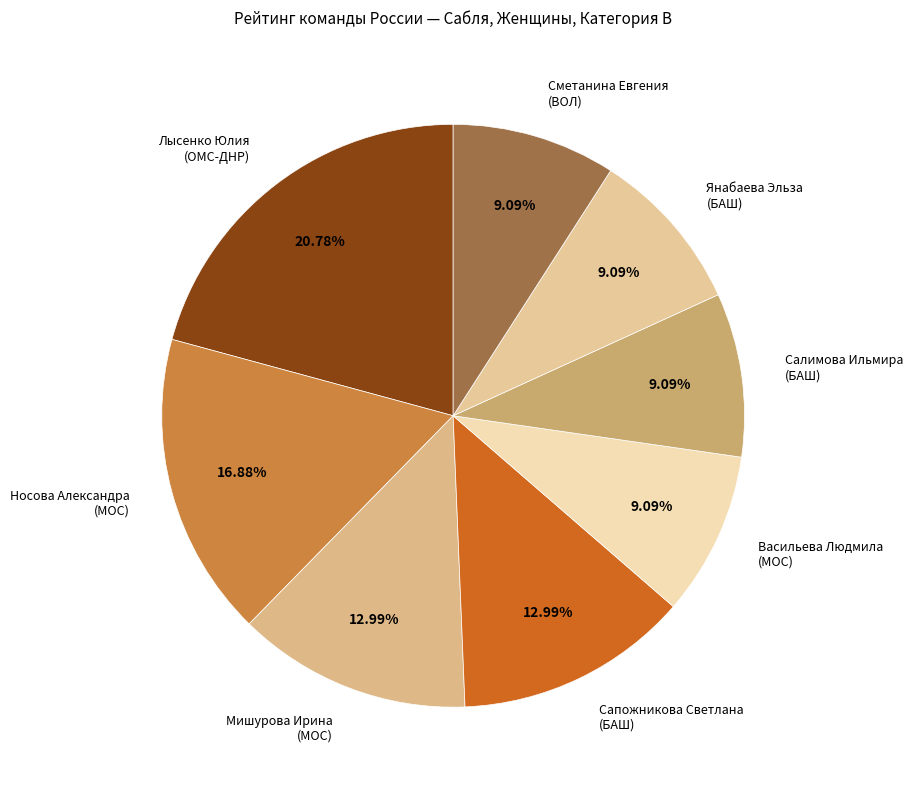

What is the largest slice in the pie chart?

Лысенко Юлия (ОМС-ДНР)